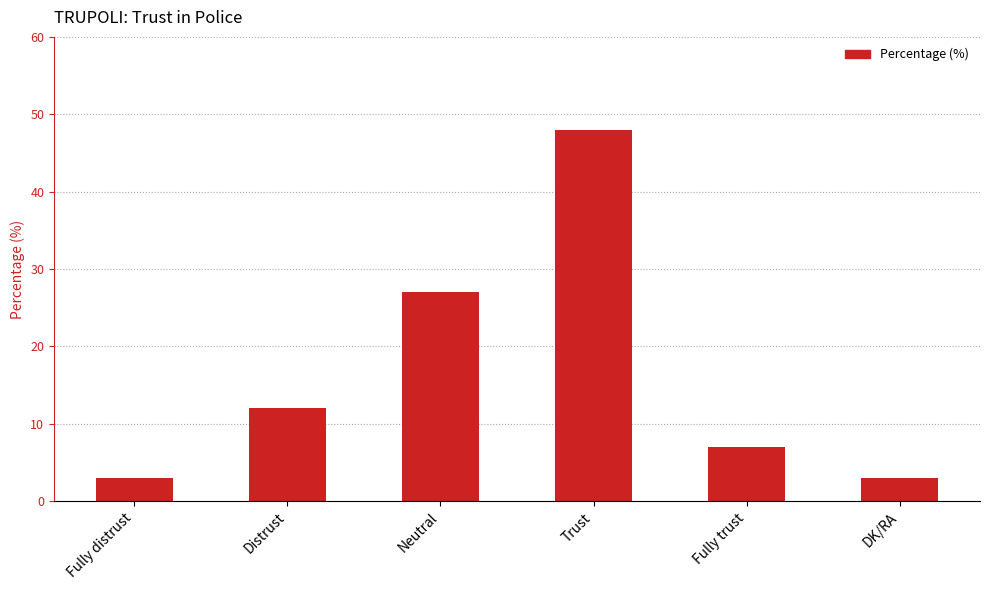

What is the difference between the values at Fully distrust and Fully trust?

4